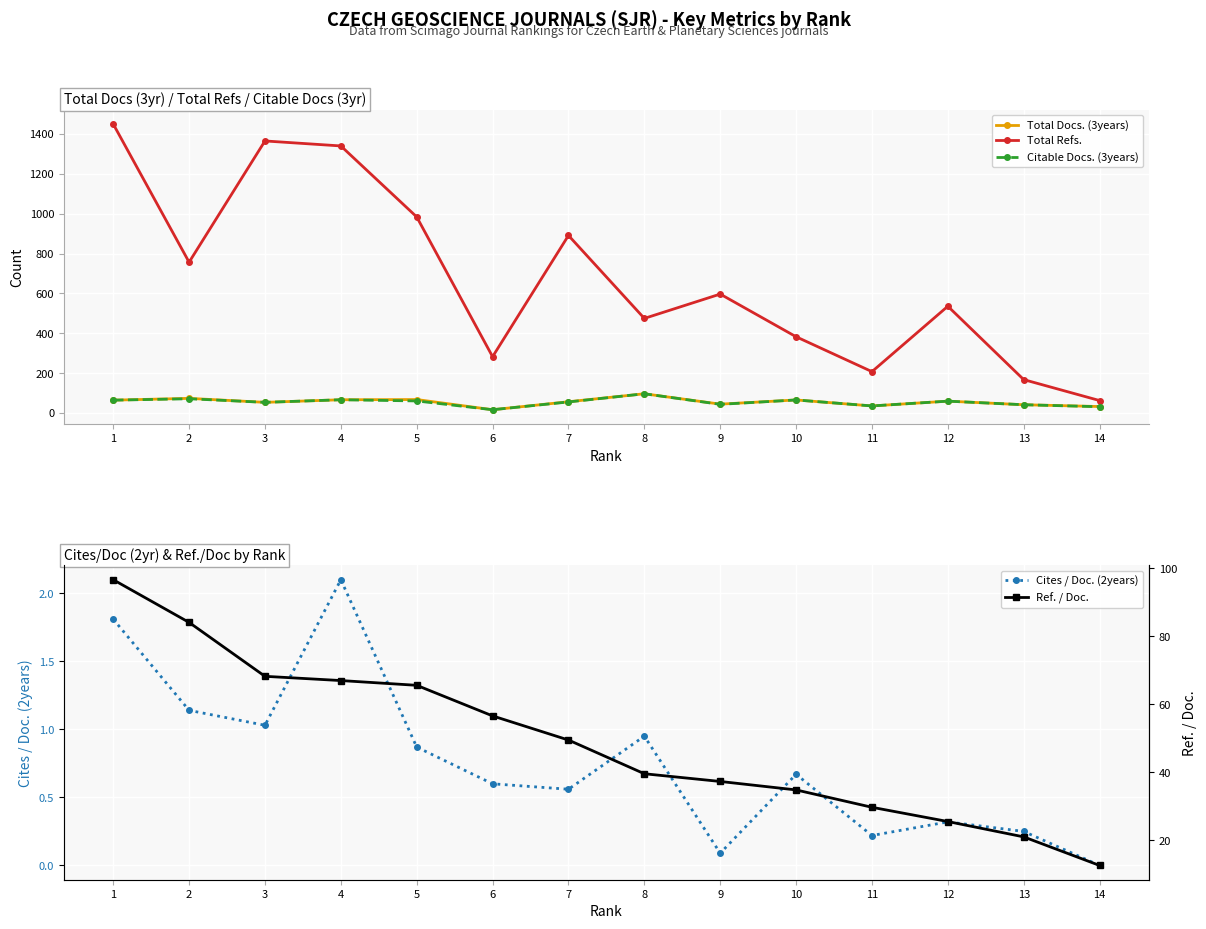

The value of Ref. / Doc. at 13 is 28.4. True or false?

False